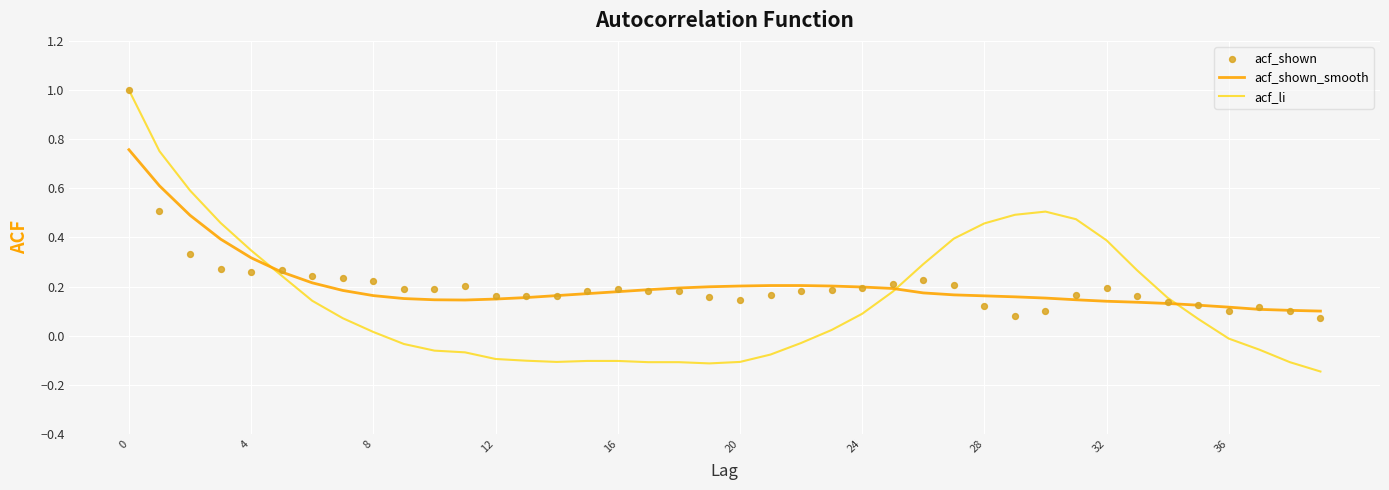

What is the total value across all series at 13?

0.2